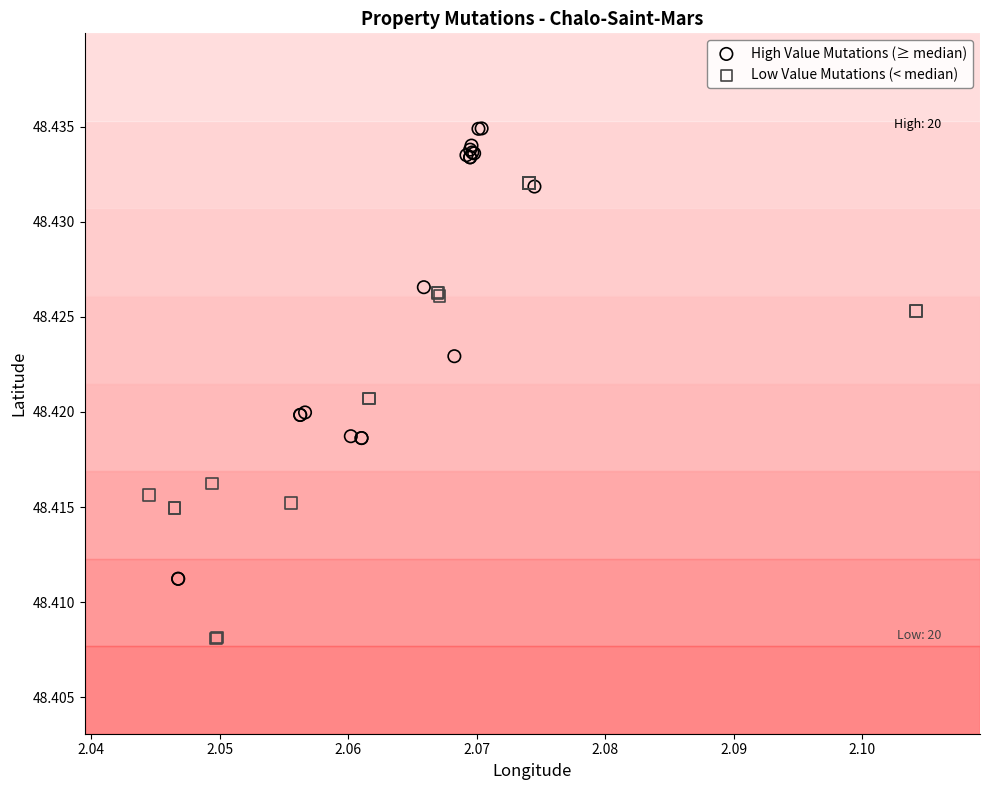

Which series reaches the minimum Y coordinate?

Low Value Mutations (< median)